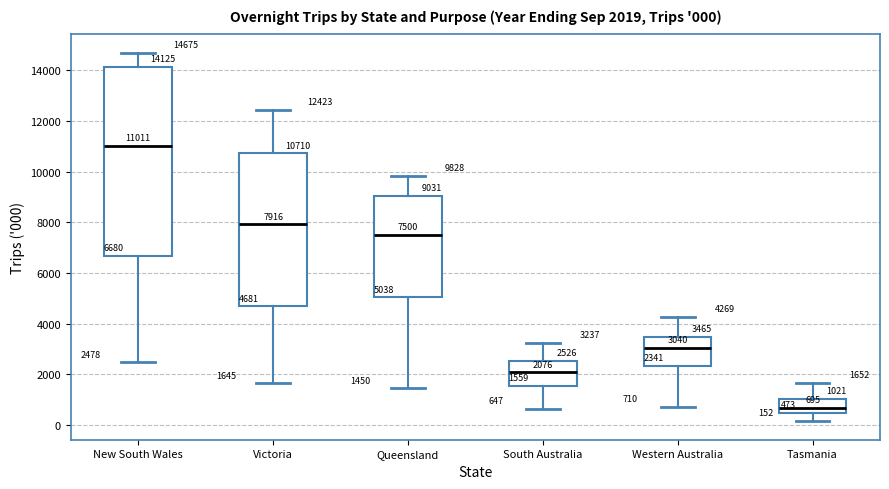

Which box is the tallest, from its lower edge to its upper edge?

New South Wales